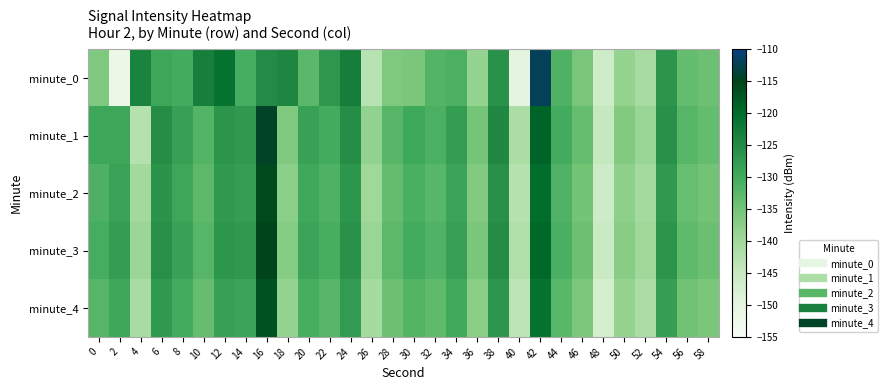

Reading right to left, list all the values displayed in this chart.

minute_0: 58=-134.4	56=-133.5	54=-126.5	52=-140.9	50=-138.8	48=-146.3	46=-135.5	44=-131.4	42=-112.0	40=-149.8	38=-126.0	36=-138.7	34=-131.0	32=-131.8	30=-135.8	28=-136.4	26=-142.9	24=-123.0	22=-127.0	20=-132.6	18=-124.4	16=-125.0	14=-130.6	12=-121.2	10=-123.1	8=-130.1	6=-129.3	4=-123.8	2=-151.9	0=-136.3
minute_1: 58=-133.5	56=-132.0	54=-125.9	52=-139.1	50=-136.4	48=-144.8	46=-133.7	44=-130.2	42=-118.9	40=-141.3	38=-124.6	36=-135.2	34=-127.8	32=-131.0	30=-129.7	28=-132.1	26=-138.4	24=-125.3	22=-130.1	20=-128.5	18=-136.2	16=-114.5	14=-127.3	12=-126.5	10=-131.9	8=-128.3	6=-125.4	4=-142.6	2=-129.2	0=-129.3
minute_2: 58=-134.9	56=-133.8	54=-127.3	52=-140.5	50=-137.8	48=-146.2	46=-135.1	44=-131.6	42=-120.3	40=-142.7	38=-125.9	36=-136.5	34=-129.1	32=-132.3	30=-130.9	28=-133.5	26=-139.8	24=-126.7	22=-131.4	20=-129.8	18=-137.6	16=-115.9	14=-128.1	12=-127.4	10=-132.8	8=-129.3	6=-126.5	4=-140.1	2=-128.7	0=-131.2
minute_3: 58=-134.2	56=-133.1	54=-126.6	52=-139.8	50=-137.1	48=-145.5	46=-134.4	44=-130.9	42=-119.6	40=-142.0	38=-125.2	36=-135.8	34=-128.4	32=-131.6	30=-130.2	28=-132.8	26=-139.1	24=-126.0	22=-130.7	20=-129.1	18=-136.9	16=-115.2	14=-127.4	12=-126.7	10=-132.1	8=-128.6	6=-125.8	4=-139.4	2=-127.9	0=-130.5
minute_4: 58=-135.8	56=-134.7	54=-128.2	52=-141.4	50=-138.7	48=-147.1	46=-136.0	44=-132.5	42=-121.2	40=-143.6	38=-126.8	36=-137.4	34=-130.0	32=-133.2	30=-131.8	28=-134.4	26=-140.7	24=-127.6	22=-132.3	20=-130.7	18=-138.5	16=-116.8	14=-129.0	12=-128.3	10=-133.7	8=-130.2	6=-127.4	4=-141.0	2=-129.5	0=-132.1